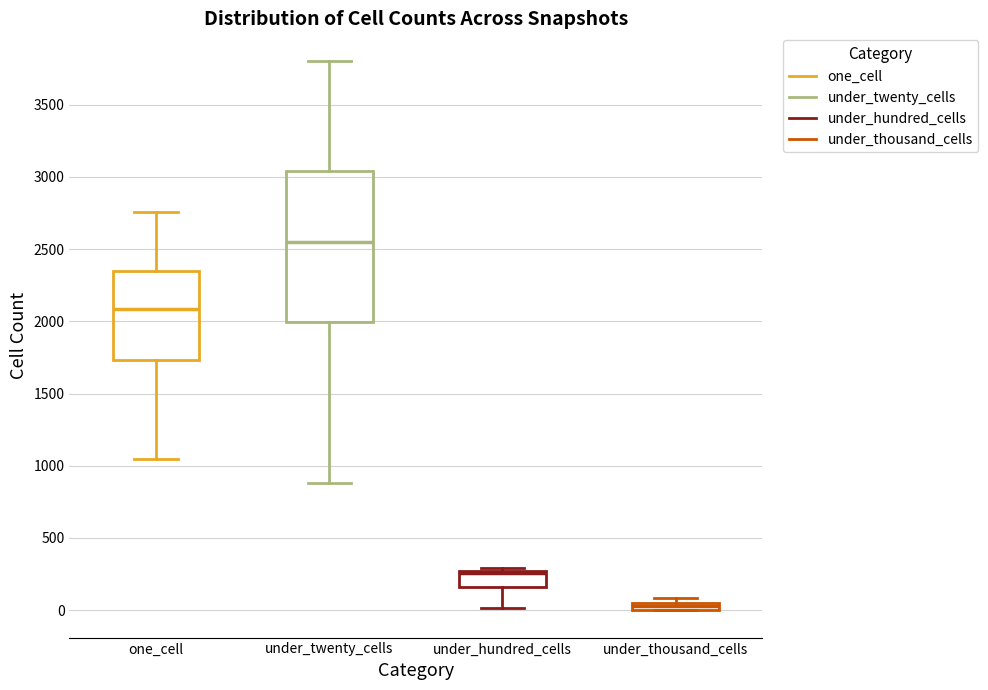

Comparing the boxes themselves (not the whiskers), which one is the tallest?

under_twenty_cells